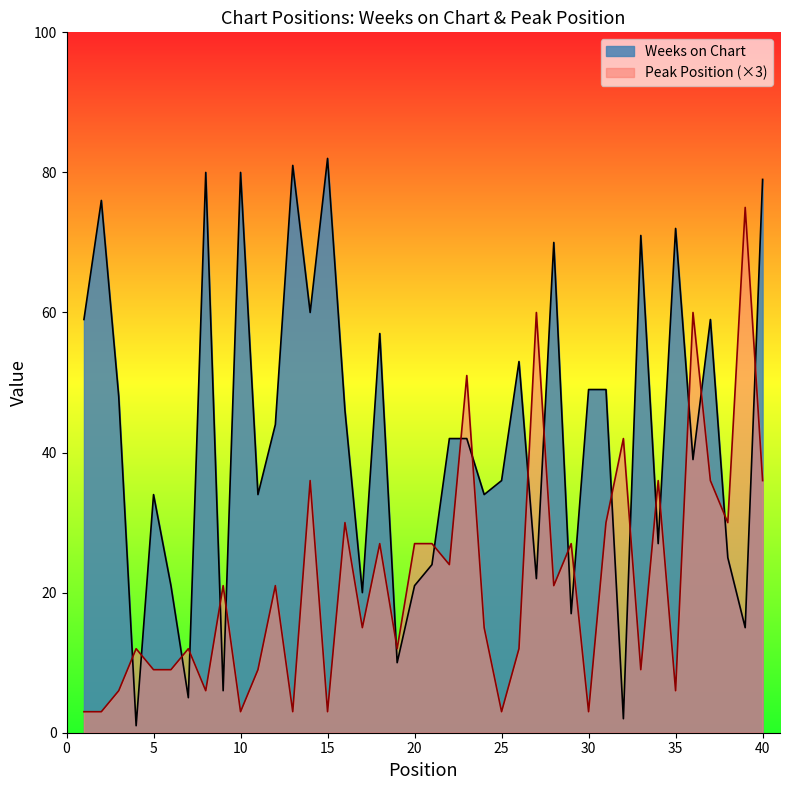

What is the spread (max minus min) of values at 27?

38